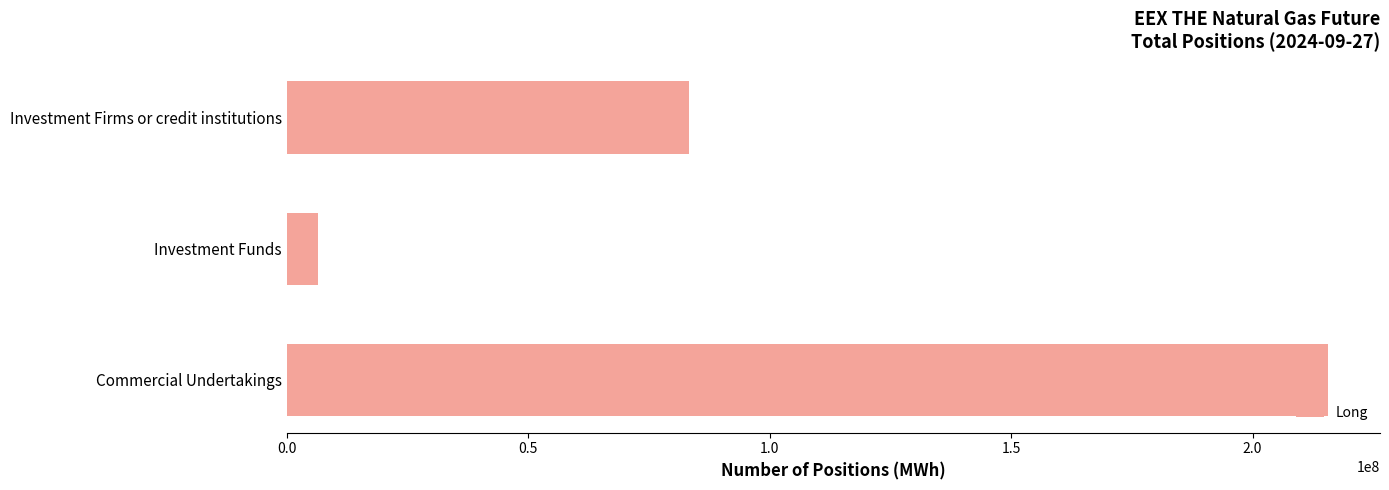

Reading top to bottom, what are all the values shown in this chart?

Investment Firms or credit institutions=83292125	Investment Funds=6394850	Commercial Undertakings=215610569